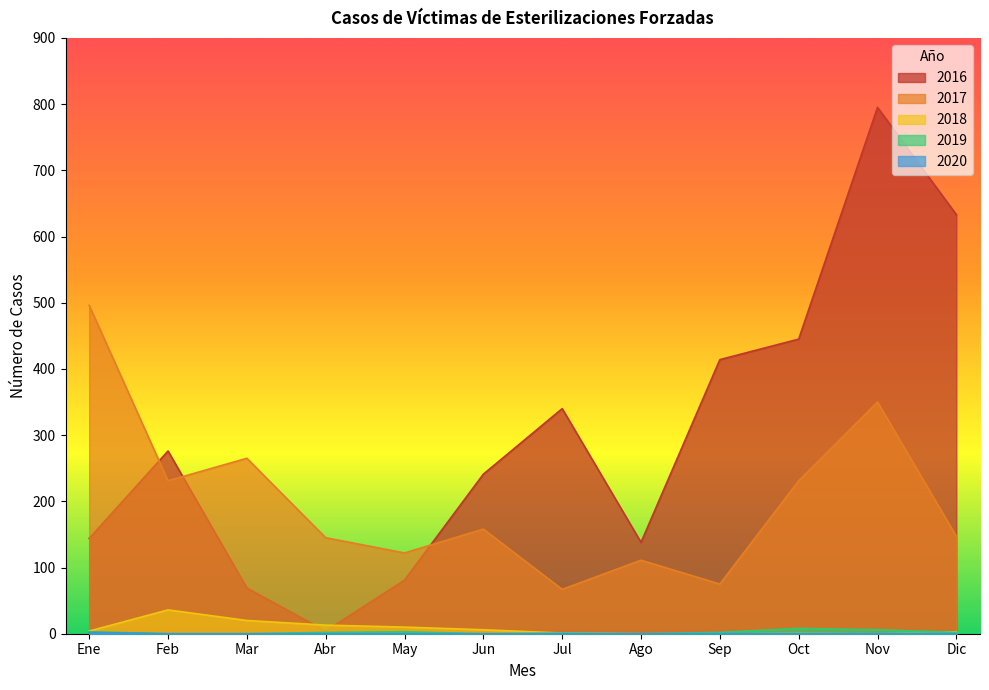

Between Sep and Oct, which is larger?

Oct